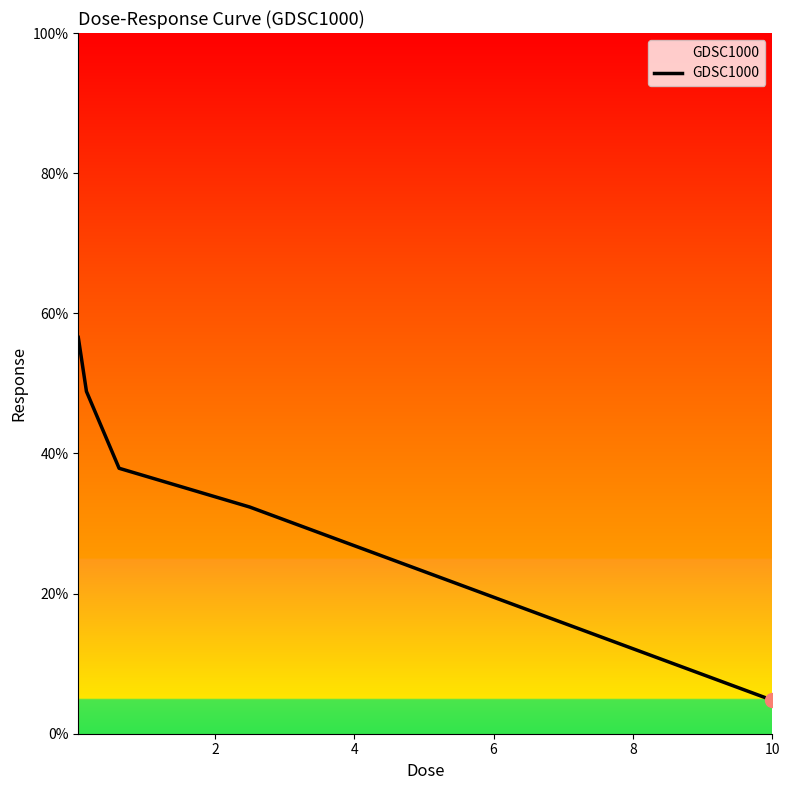

What is the maximum value shown in the chart?

56.6